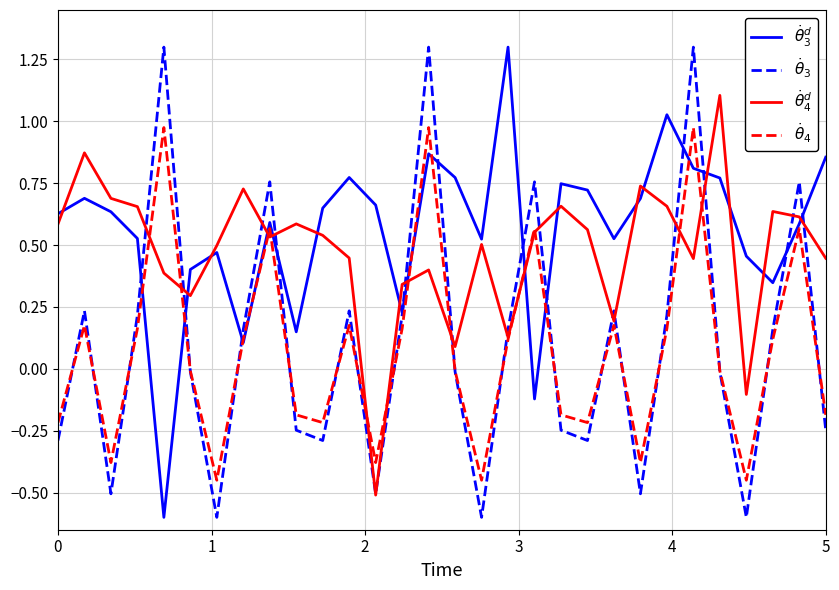

What is the minimum value shown in the chart?

-0.6